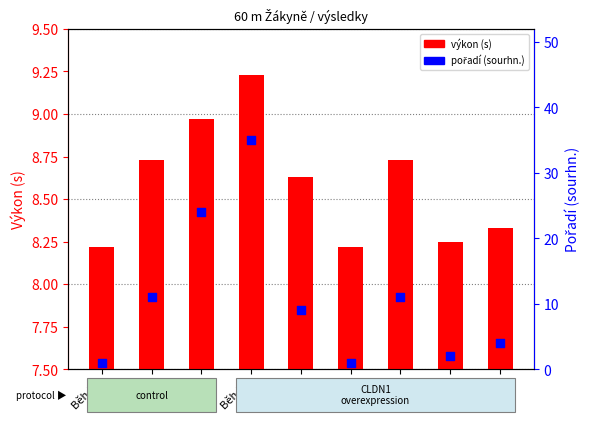

What is the total value across all series at Běh 03?

33.0